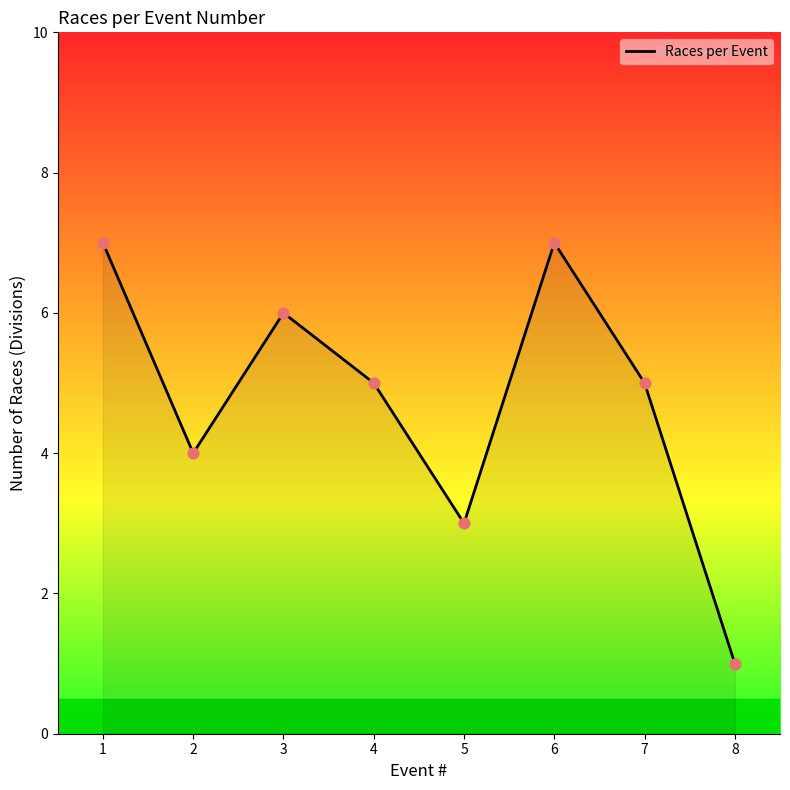

What is the change in value from 7 to 8?

-4